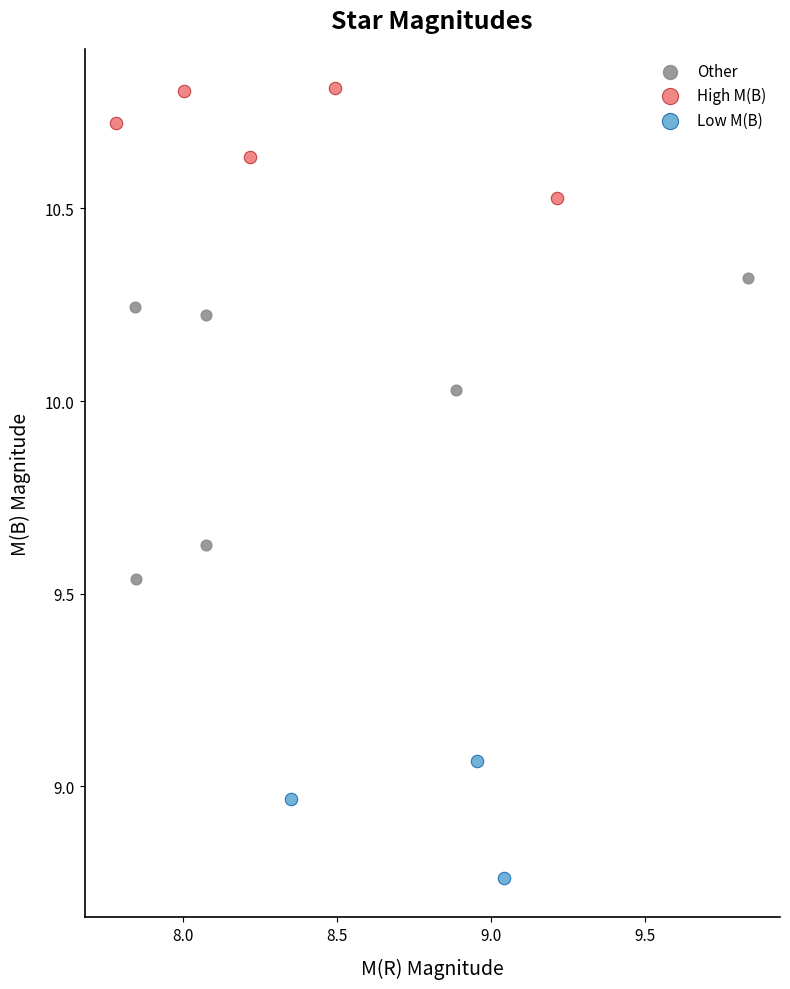

What are all the series names shown in the legend?

Other, High M(B), Low M(B)